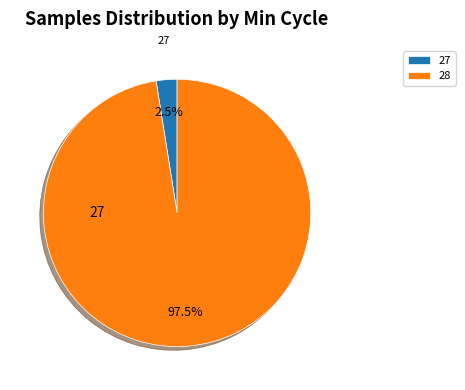

What percentage do 27 and 28 together represent?

100.0%